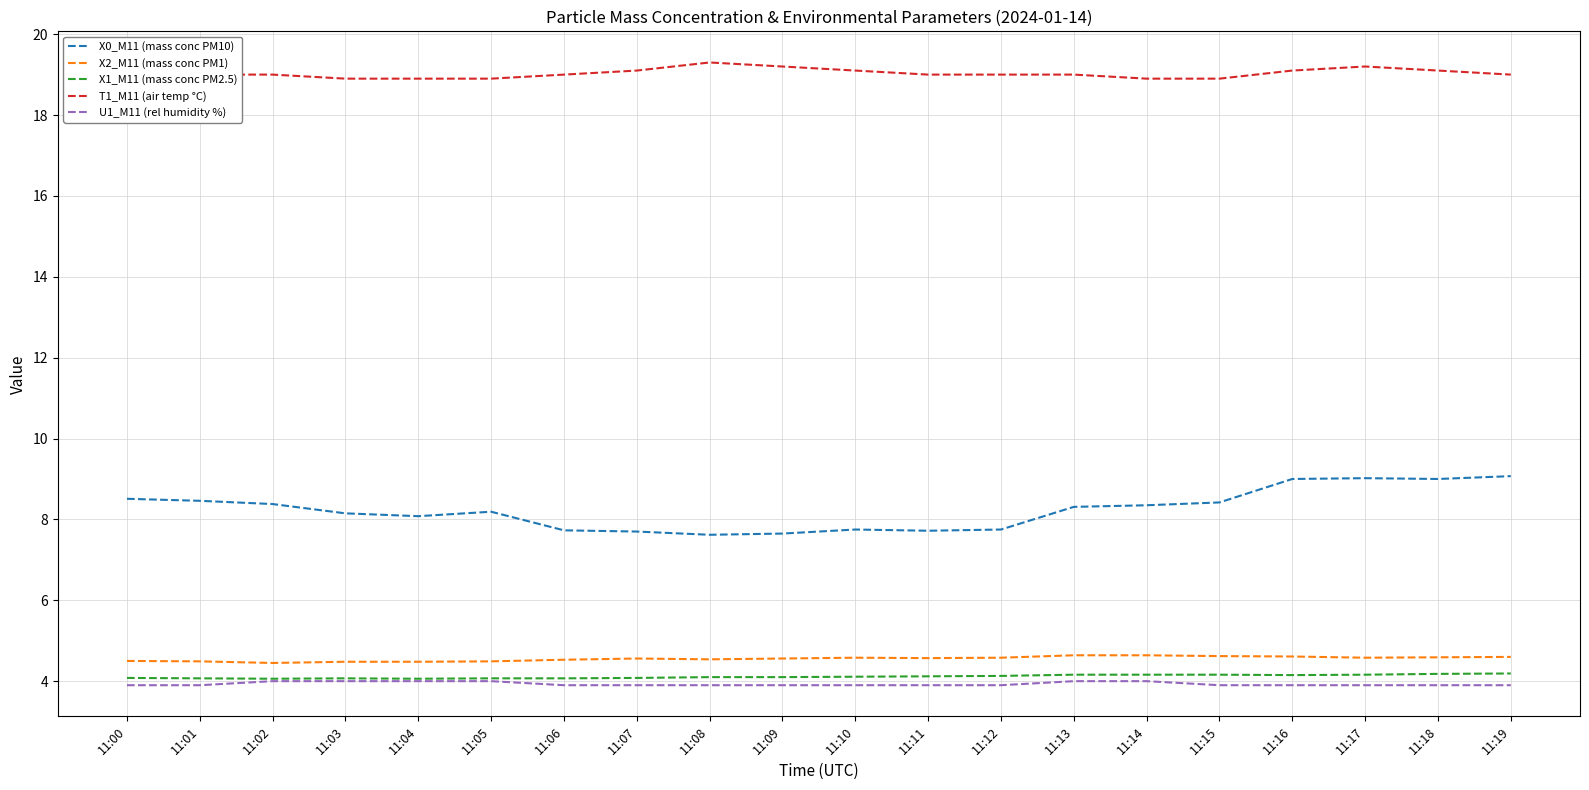

The value of U1_M11 (rel humidity %) at 11:02 is 4.0. True or false?

True